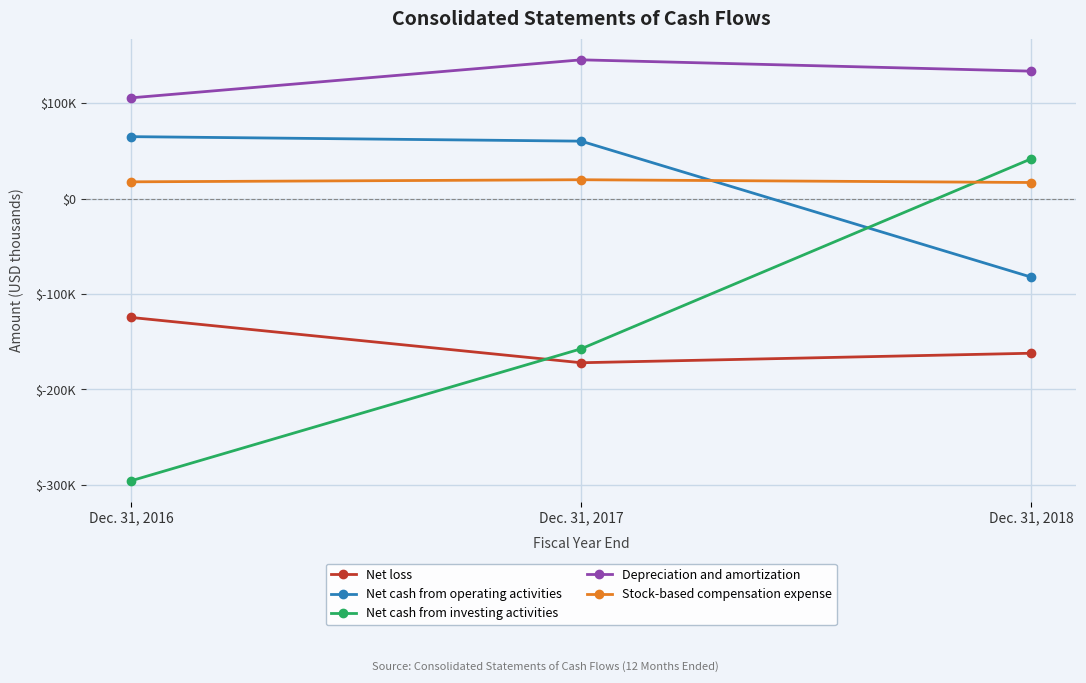

At Dec. 31, 2016, list the series in order from smallest to largest.

Net cash from investing activities, Net loss, Stock-based compensation expense, Net cash from operating activities, Depreciation and amortization